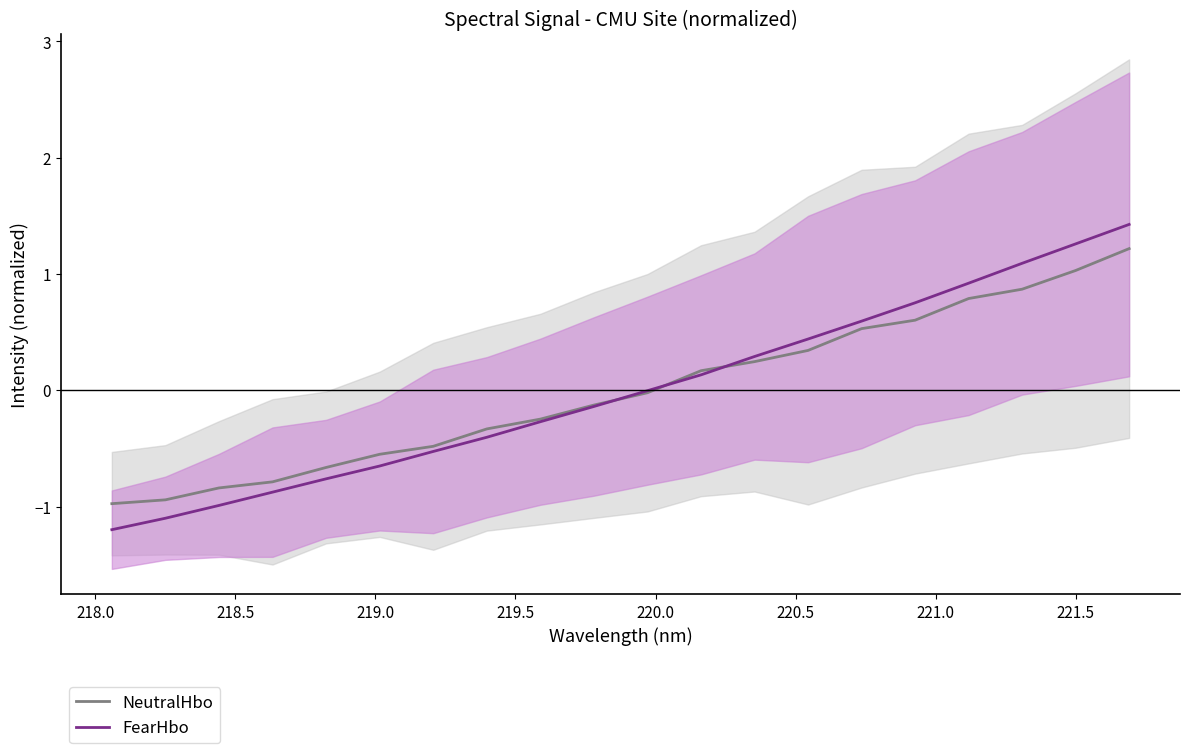

Which series ends up on top after the final intersection of NeutralHbo and FearHbo?

FearHbo